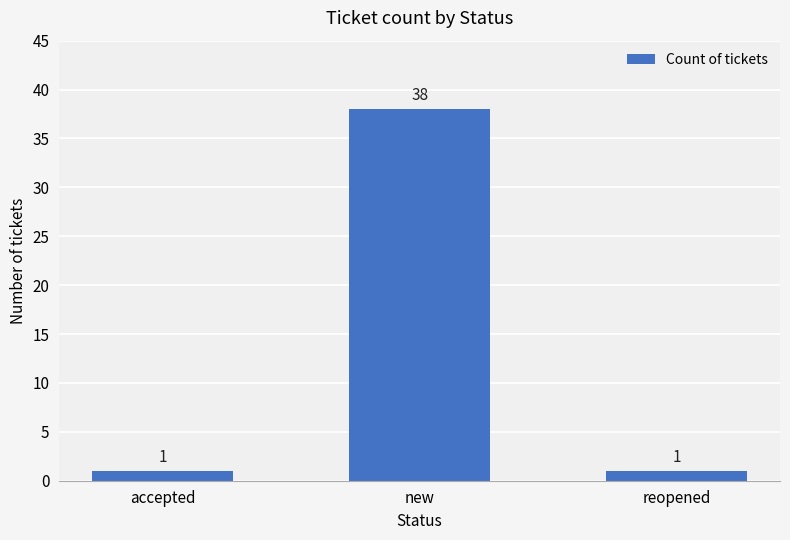

True or false: the data shows 38 at new.

True